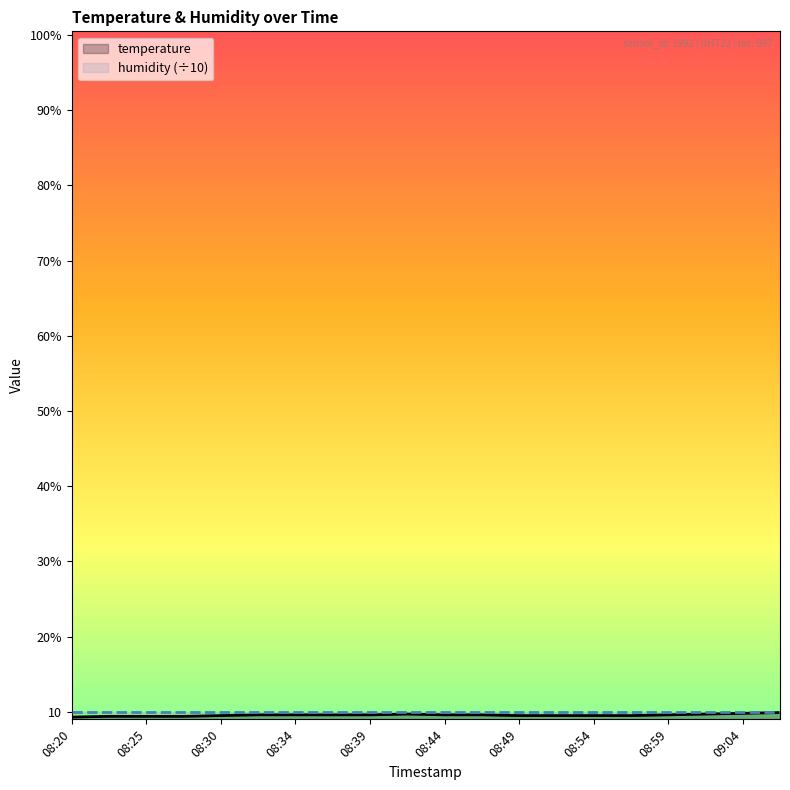

Which has a higher value, 08:49 or 08:56?

08:49